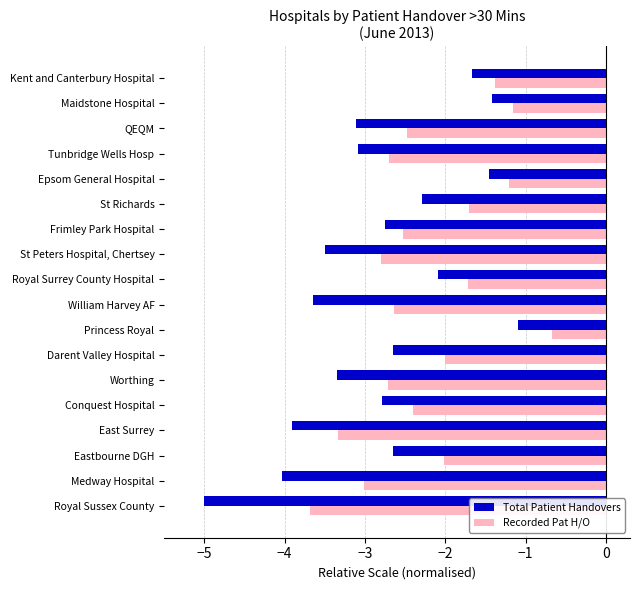

Is it true that Recorded Pat H/O equals -1.2 at QEQM?

False